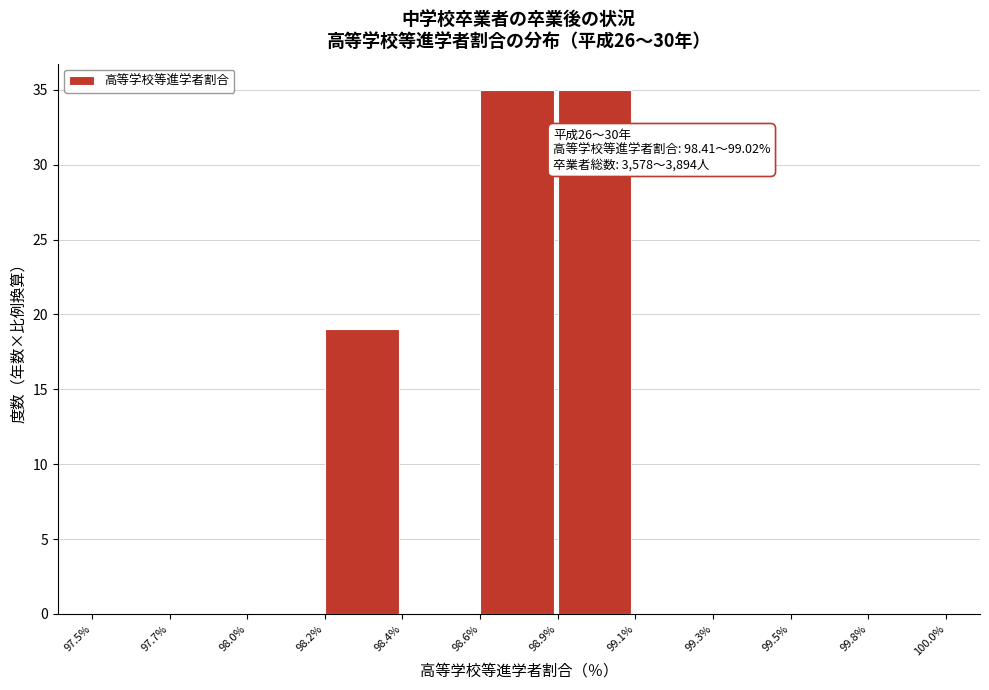

Reading right to left, extract all data points from this chart.

99.8%=0	99.5%=0	99.3%=0	99.1%=0	98.9%=35	98.6%=35	98.4%=0	98.2%=19	98.0%=0	97.7%=0	97.5%=0